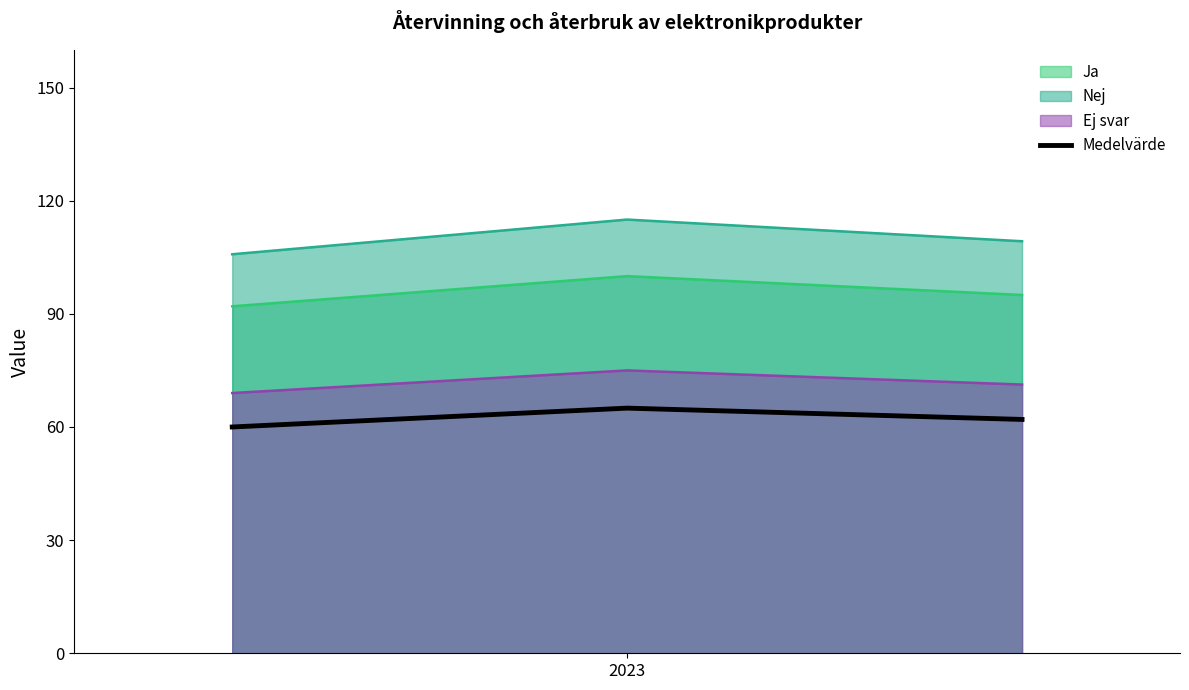

What is the maximum value shown in the chart?

115.0